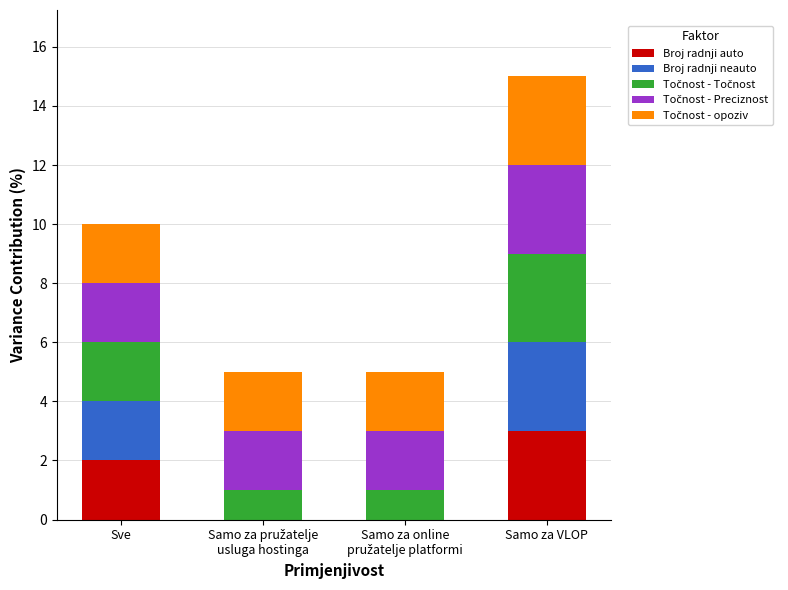

What is the highest value of the Broj radnji auto series?

3